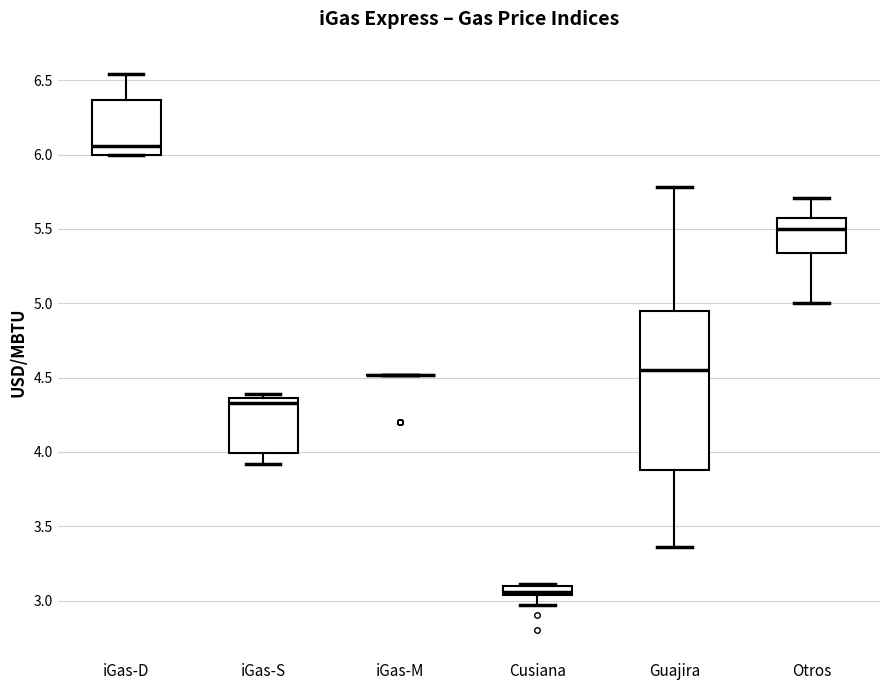

Comparing the boxes themselves (not the whiskers), which one is the tallest?

Guajira